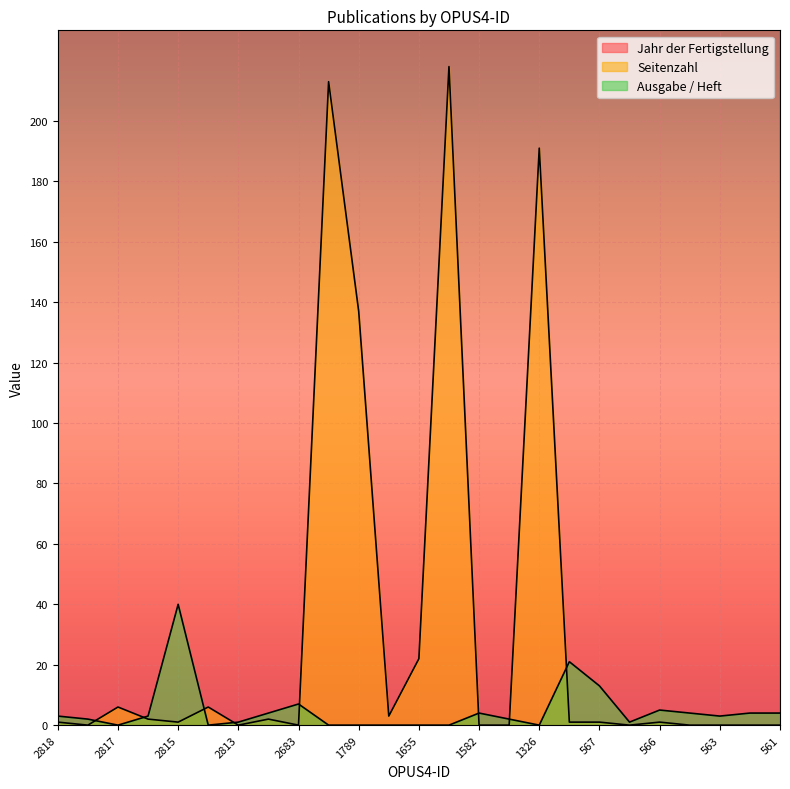

Which series changed the most between 1573 and 561?

Ausgabe / Heft